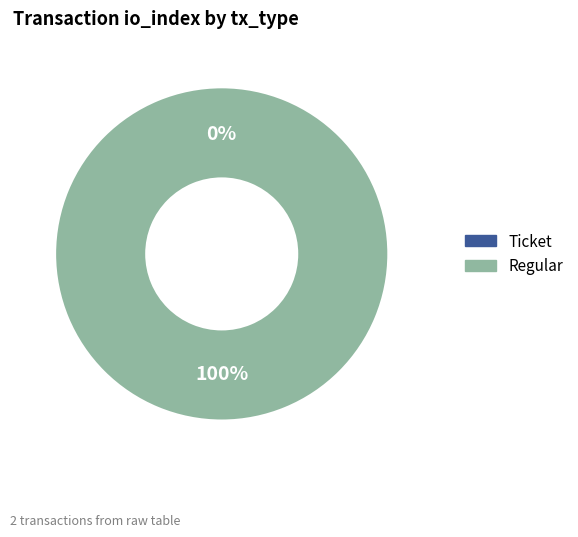

What is the spread (max minus min) of values at io_index?

26.0